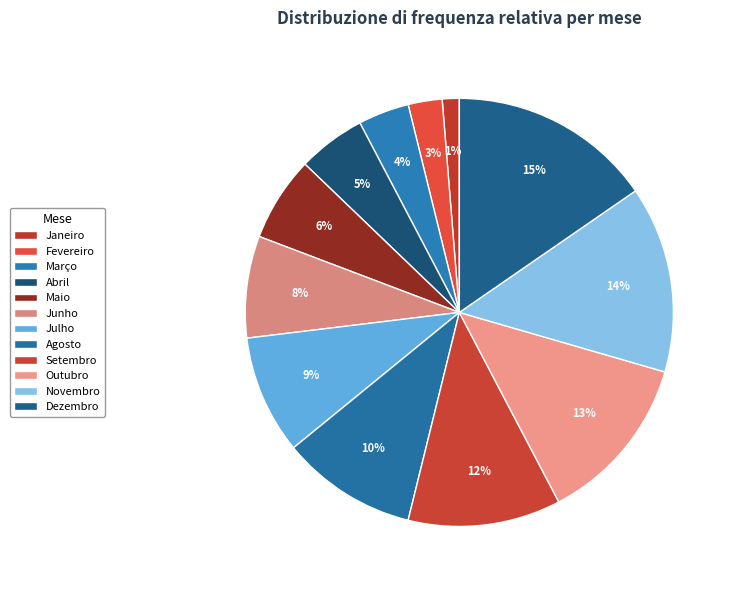

How much of the chart is everything except Outubro?

87.2%